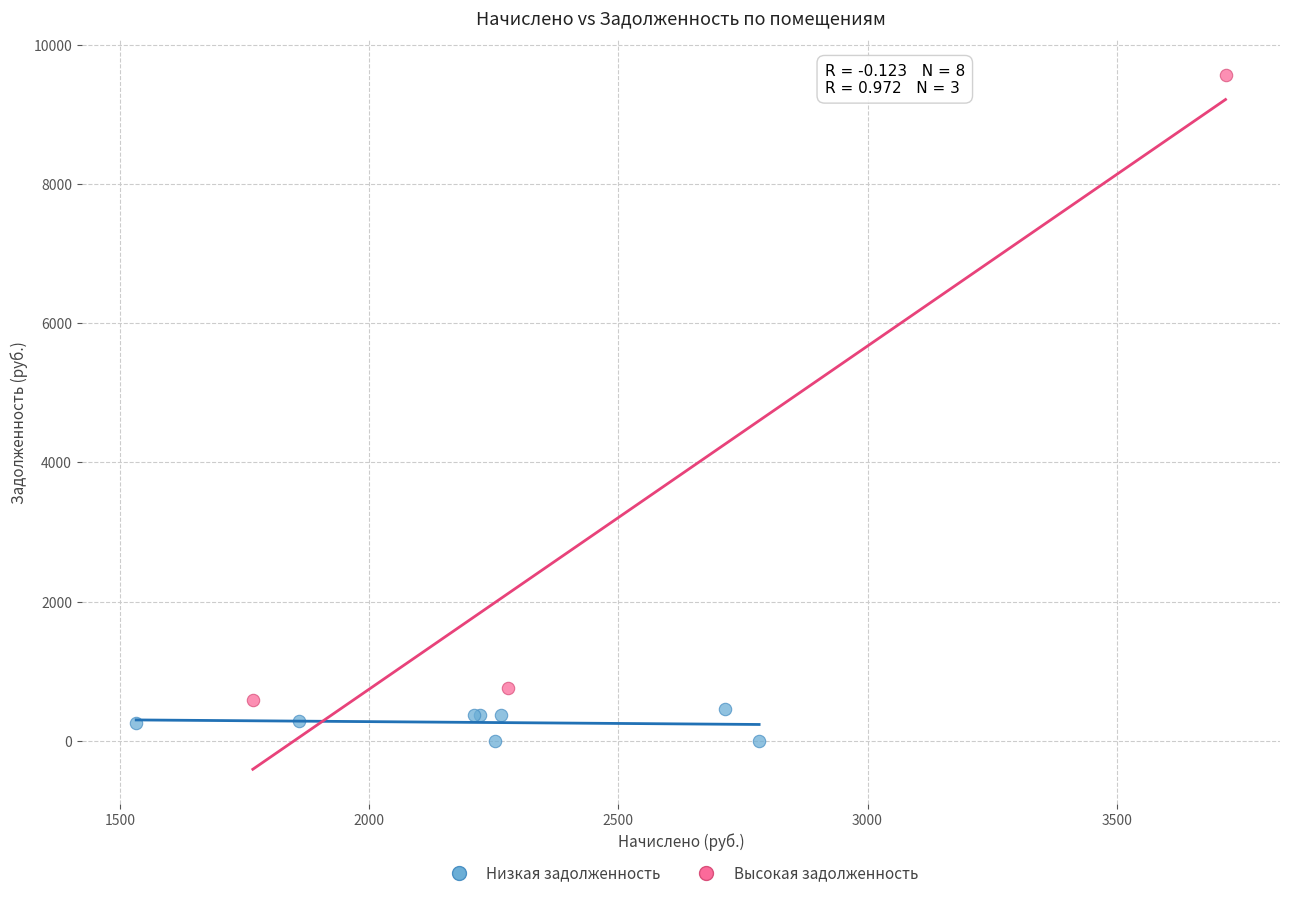

Which series contains the lowest Y value?

Низкая задолженность